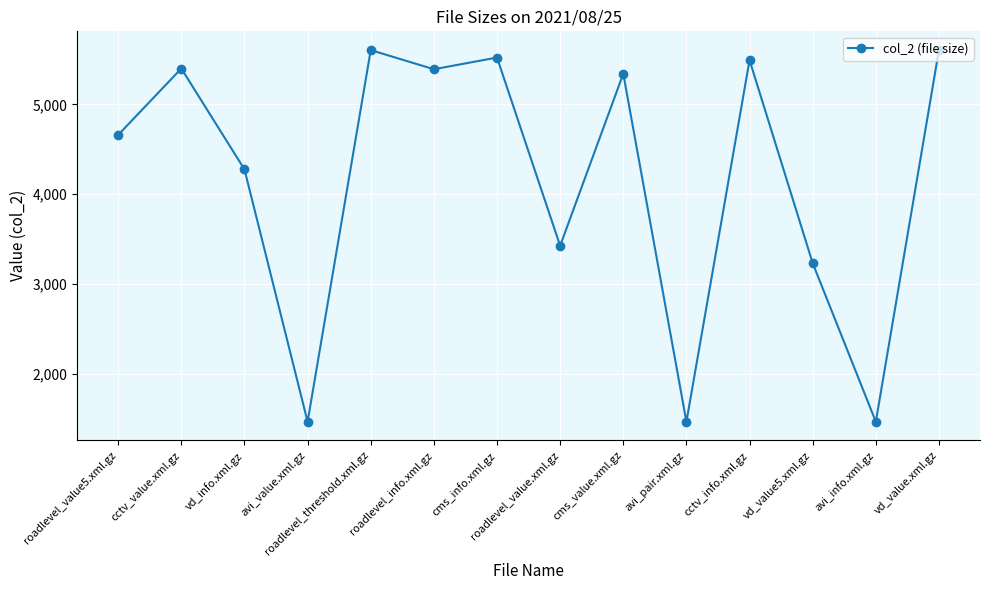

True or false: there are more than 2 points higher than both neighbors.

True